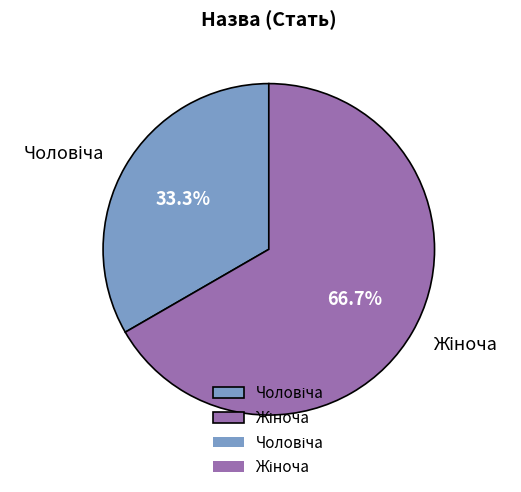

Does any single category account for the majority?

Yes